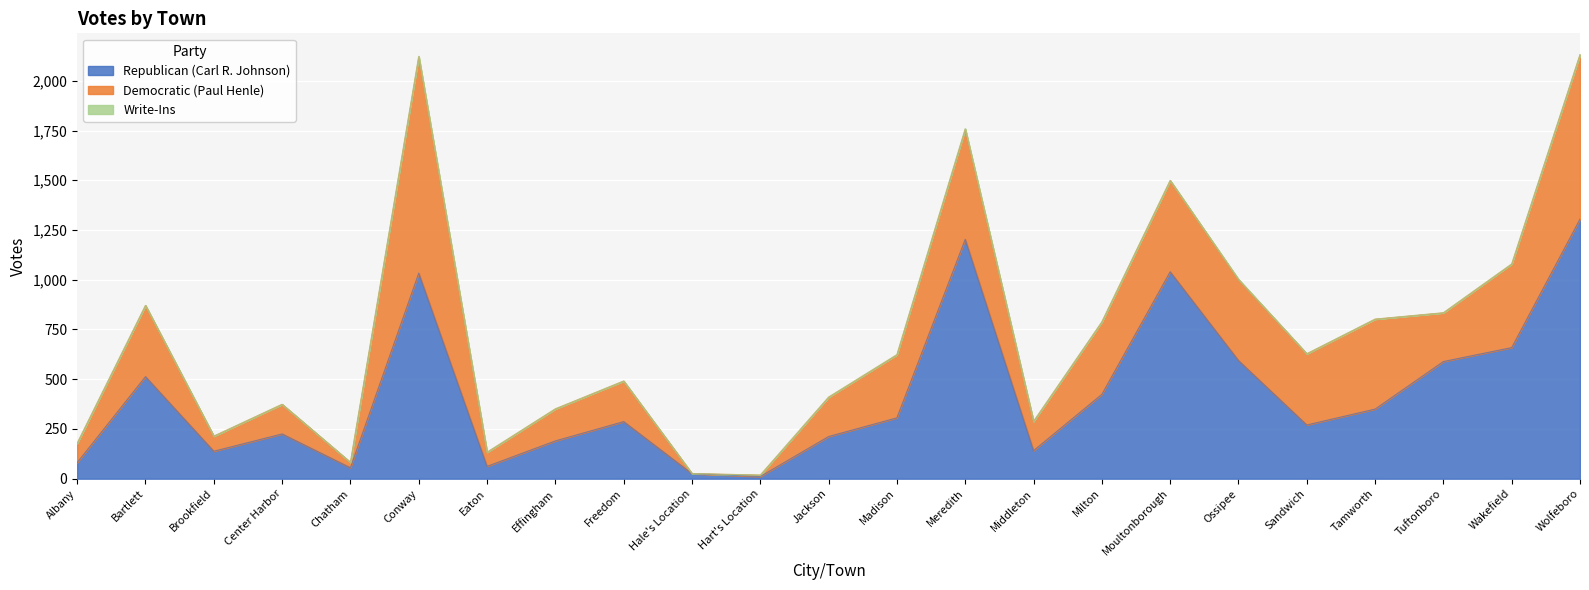

True or false: Republican (Carl R. Johnson) has a value of 250 at Middleton.

False